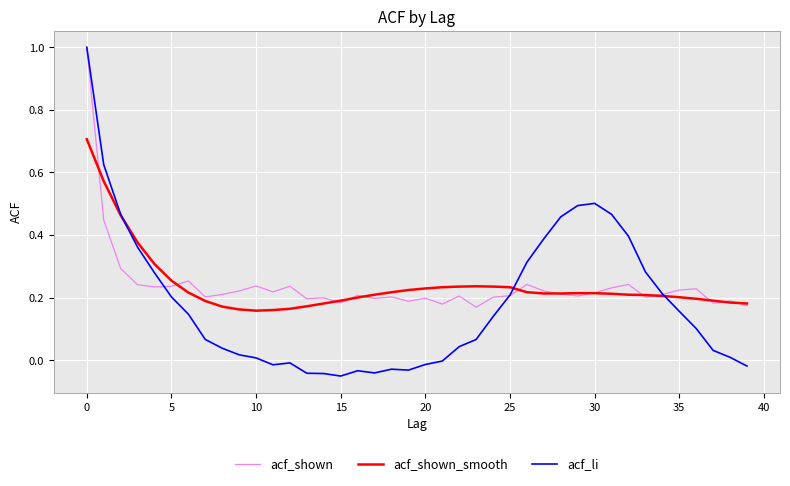

Which series has the widest spread of values?

acf_li